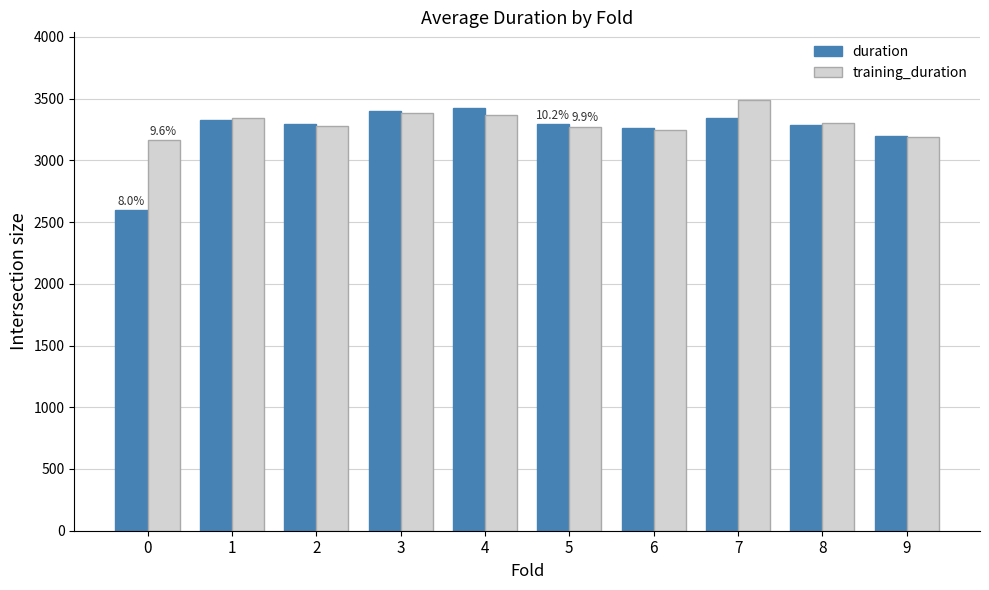

Between 0 and 6, which series saw the biggest shift?

duration